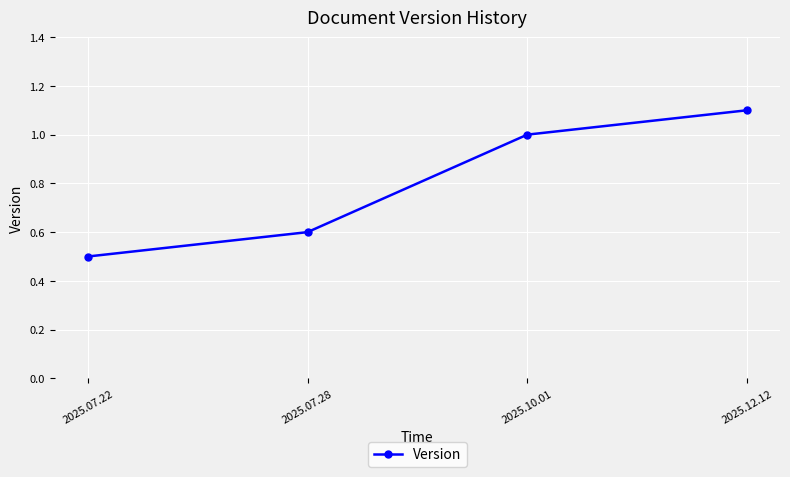

True or false: the data shows 0.9 at 2025.07.28.

False